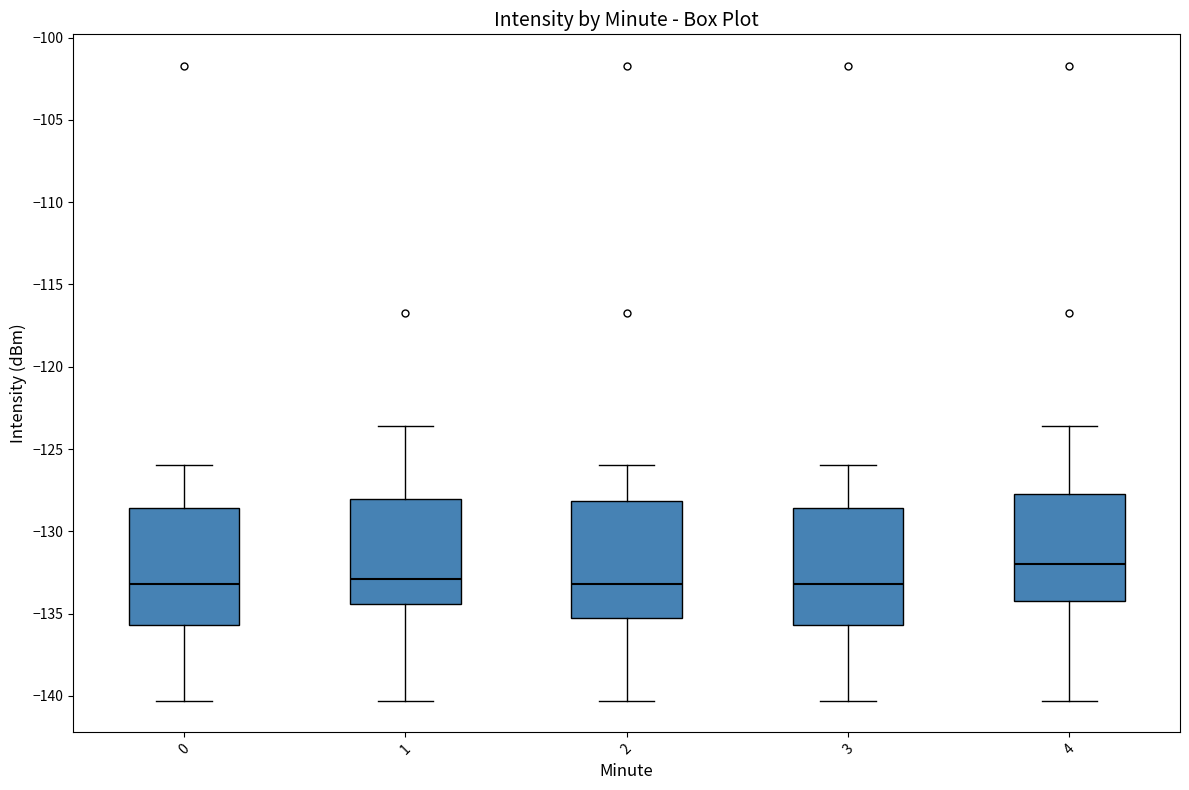

Where does the lower whisker of the box at x = 4 end on the y-axis? The values are not printed on the chart, so give them approximately, as read against the axis.

-140.5